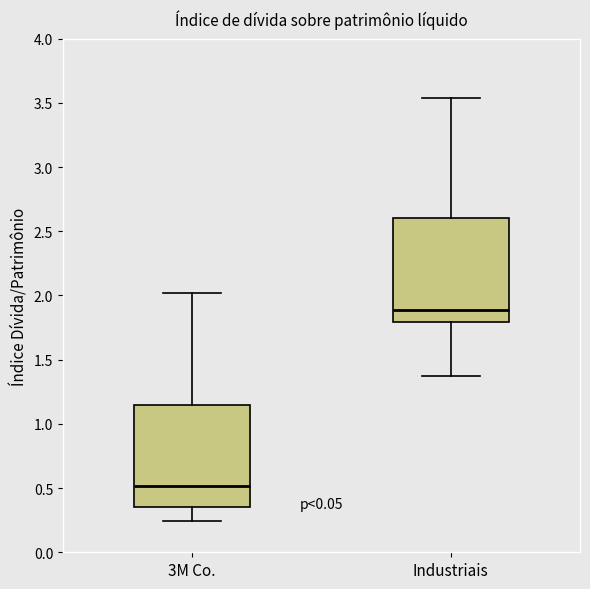

Reading left to right, read every box against the y-axis: the position of its median line, the range the box covers, and the ends of its whiskers. The values are not printed on the chart, so give them approximately, as read against the axis.

3M Co.: median 0.50, box 0.35 to 1.15, whiskers 0.25 to 2.00
Industriais: median 1.90, box 1.80 to 2.60, whiskers 1.35 to 3.55